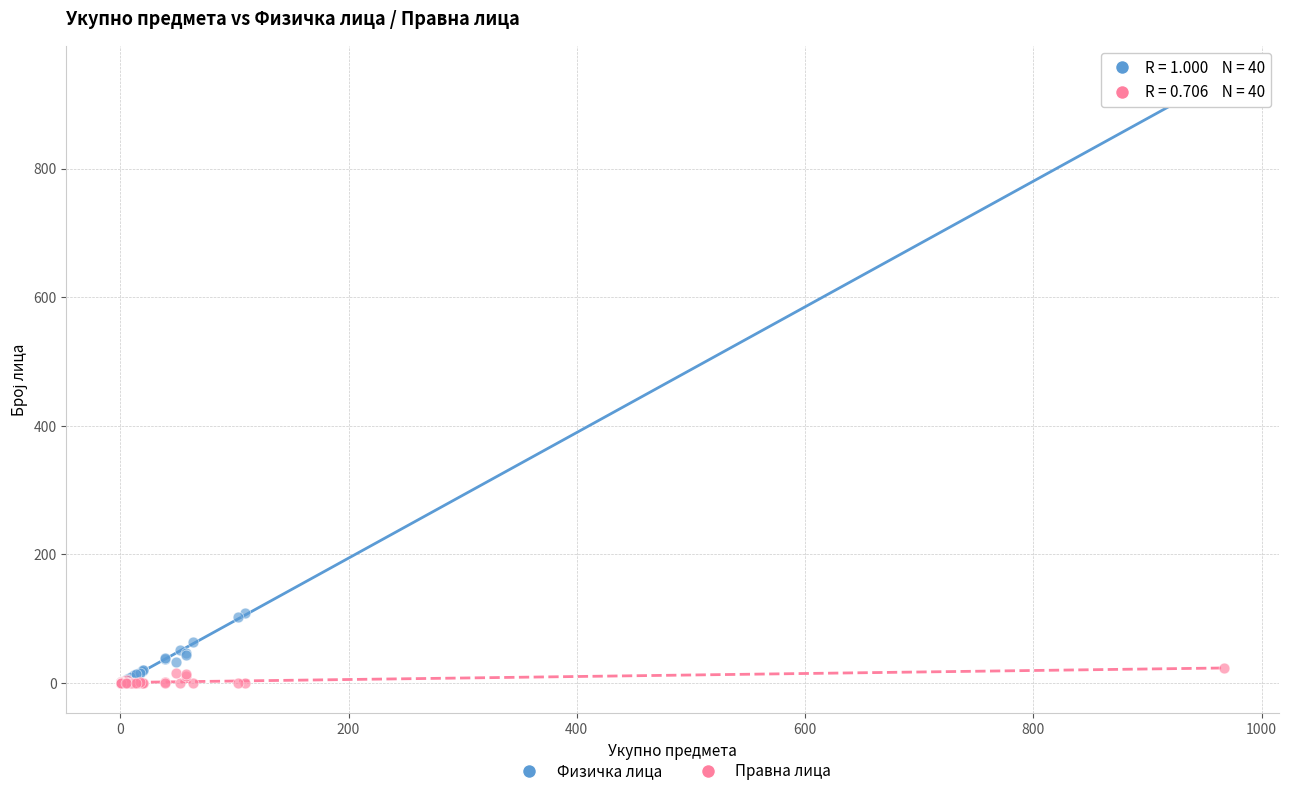

What are all the series names shown in the legend?

Физичка лица, Правна лица